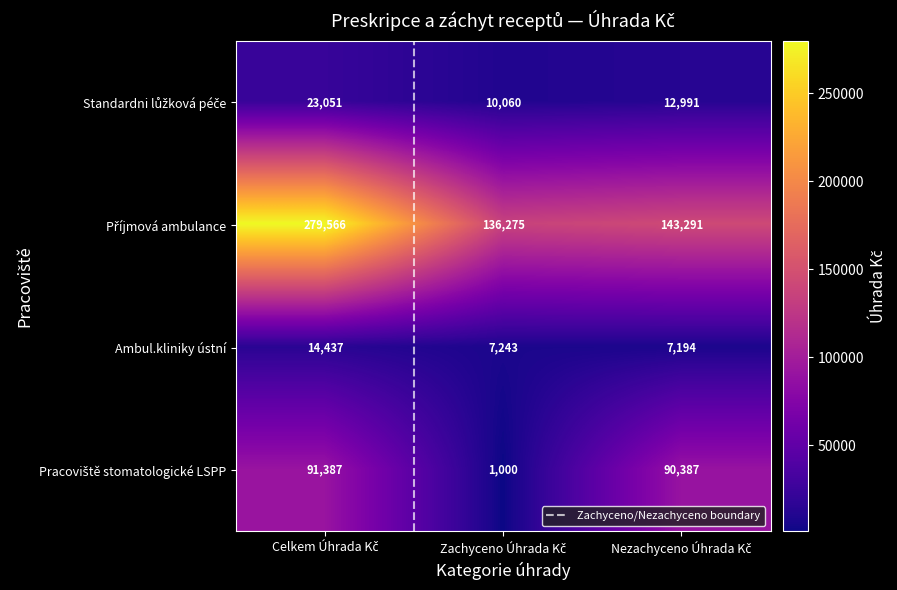

What is the lowest value of the Ambul.kliniky ústní series?

7194